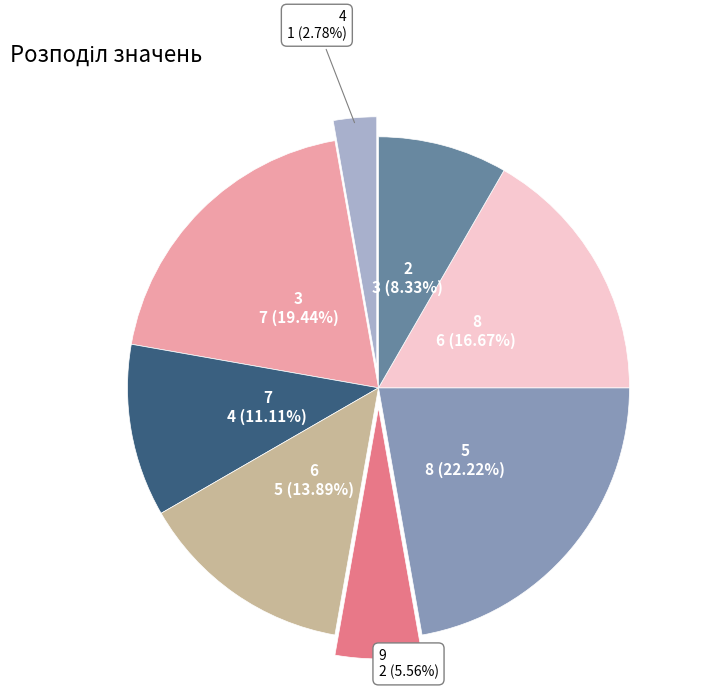

Combined, do 5 and 7 account for over 50%?

No